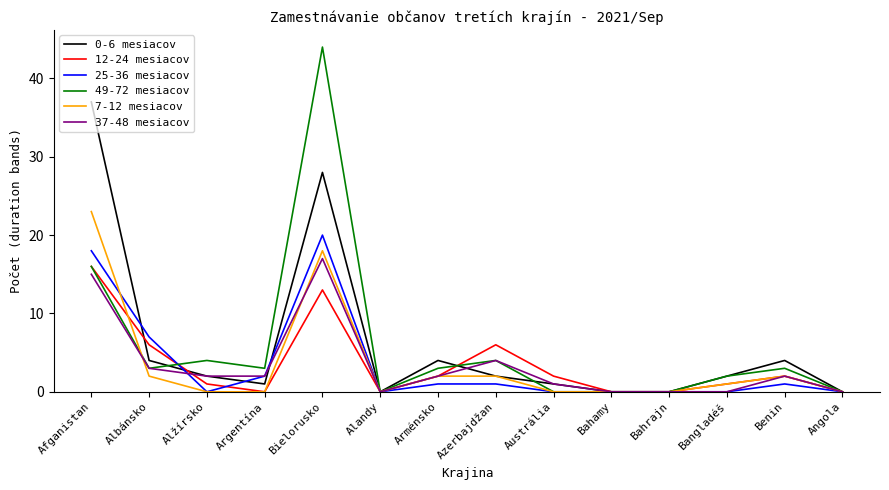

Is it true that 12-24 mesiacov equals 0 at Argentína?

True